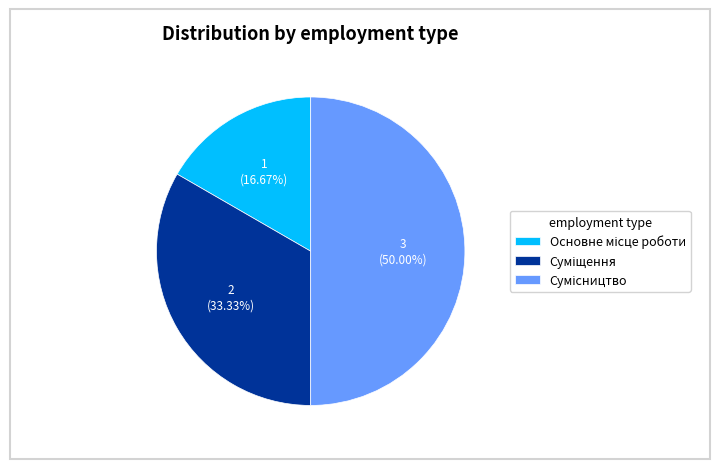

Which has a higher value, Суміщення or Основне місце роботи?

Суміщення